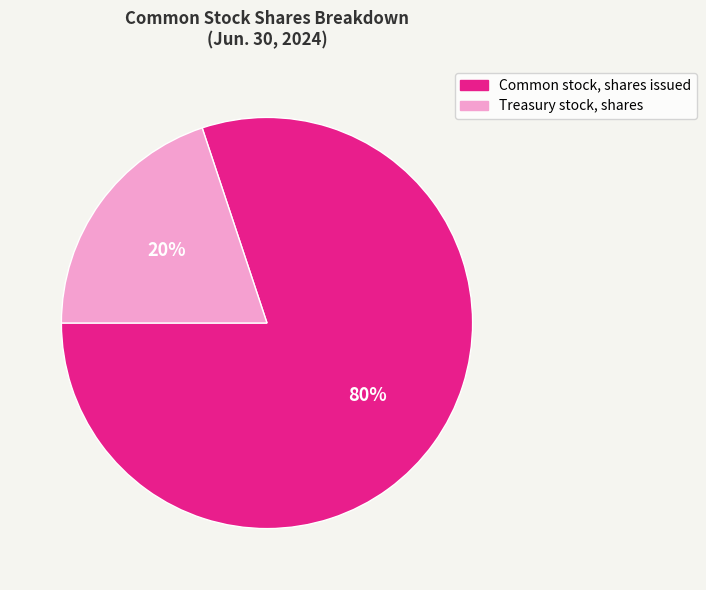

The Treasury stock, shares slice represents 20% of the pie. True or false?

True